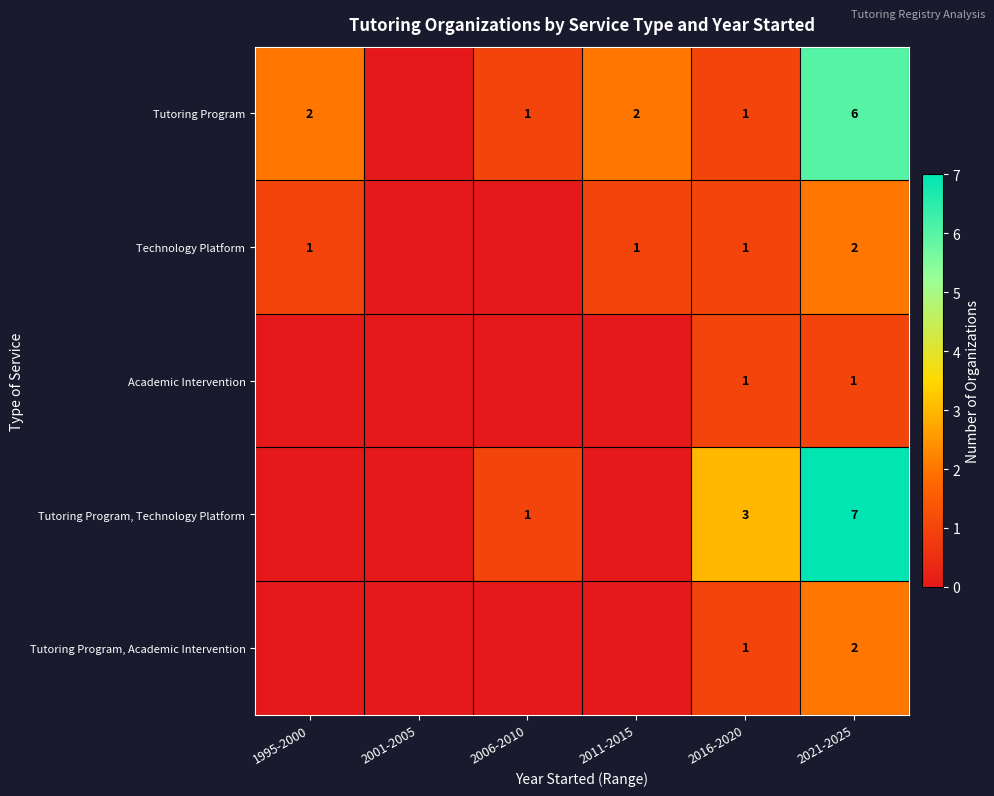

True or false: Tutoring Program has a value of 1 at 2006-2010.

True